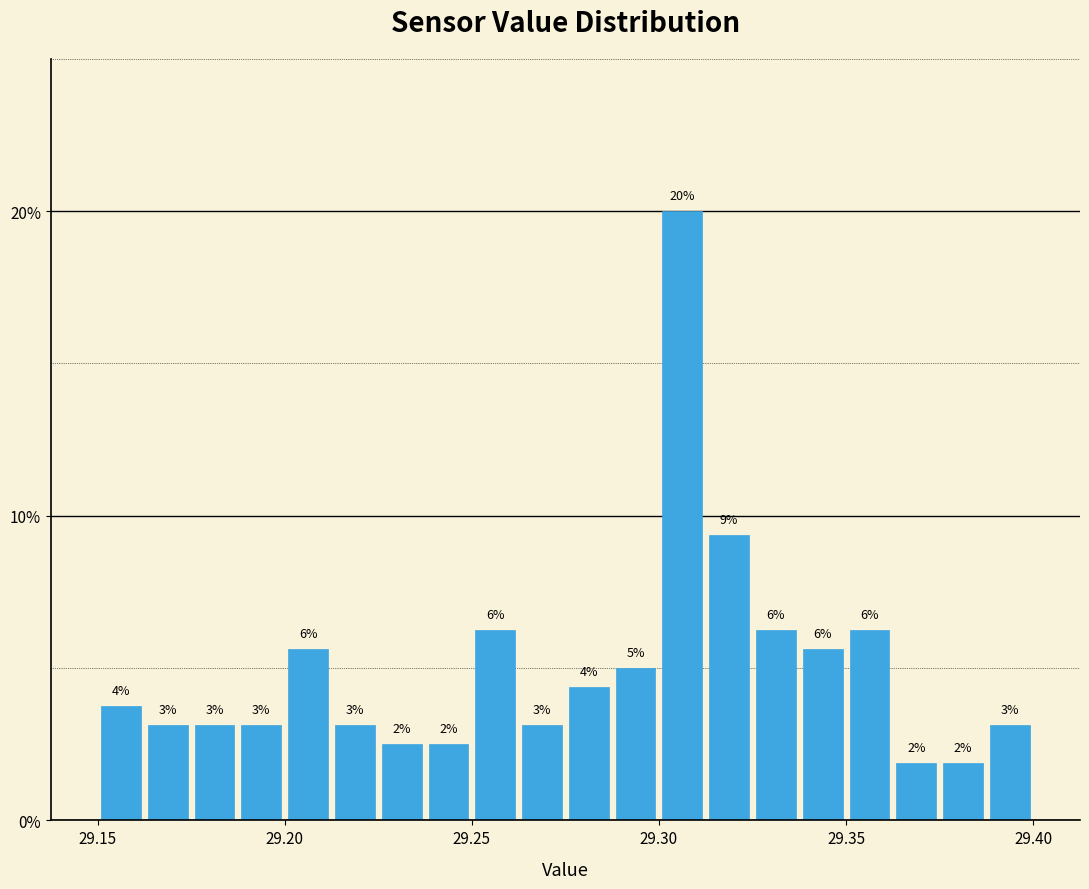

Read against the x-axis, roughly where is the centre of the tallest bar?

29.305